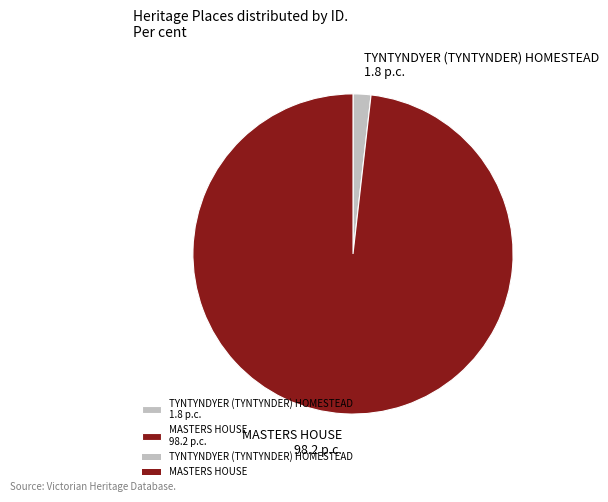

Which category has the smallest portion of the pie?

TYNTYNDYER (TYNTYNDER) HOMESTEAD